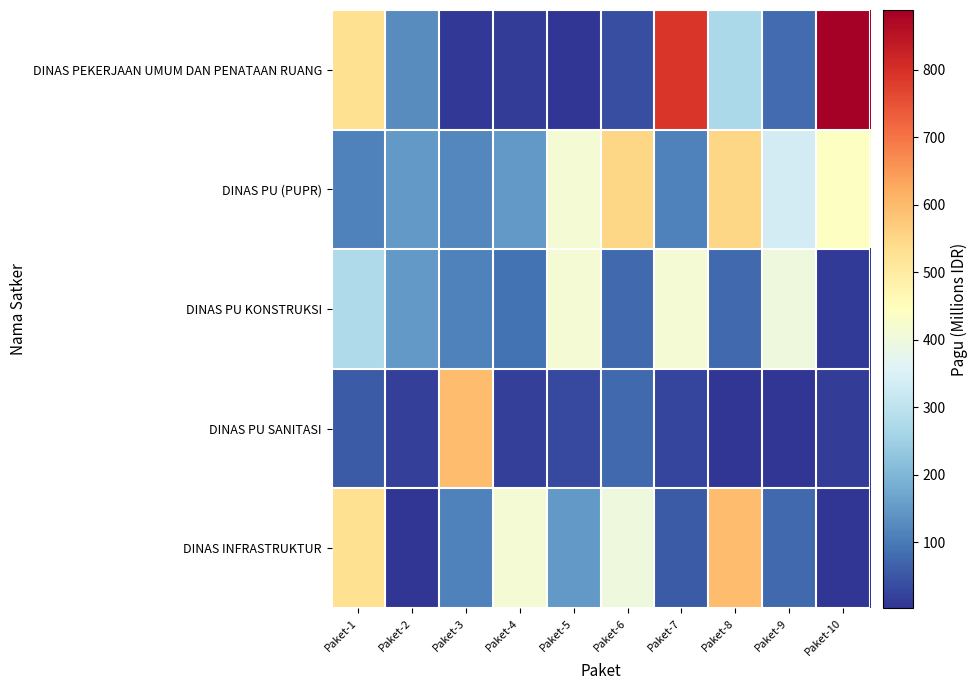

At which category does the chart reach its peak across all series?

Paket-10